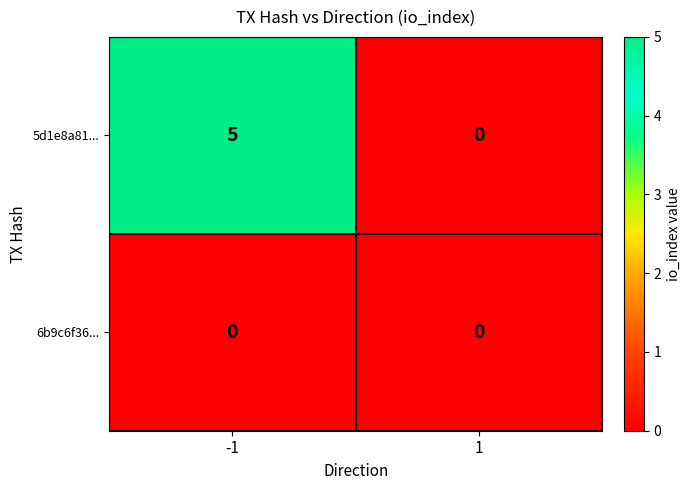

What is the difference between the 5d1e8a81... values at 1 and -1?

5